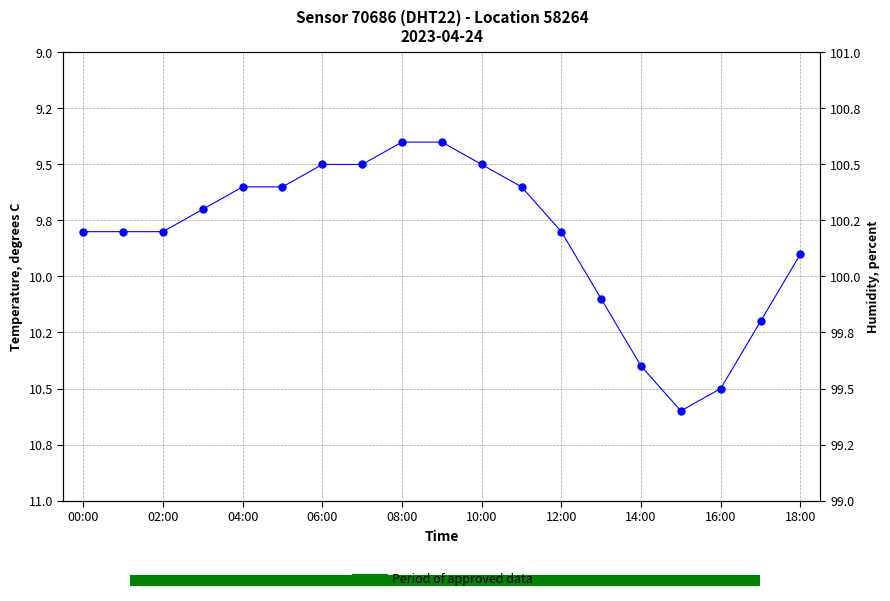

Reading left to right, extract all data points from this chart.

00:00=9.8	01:00=9.8	02:00=9.8	03:00=9.7	04:00=9.6	05:00=9.6	06:00=9.5	07:00=9.5	08:00=9.4	09:00=9.4	10:00=9.5	11:00=9.6	12:00=9.8	13:00=10.1	14:00=10.4	15:00=10.6	16:00=10.5	17:00=10.2	18:00=9.9